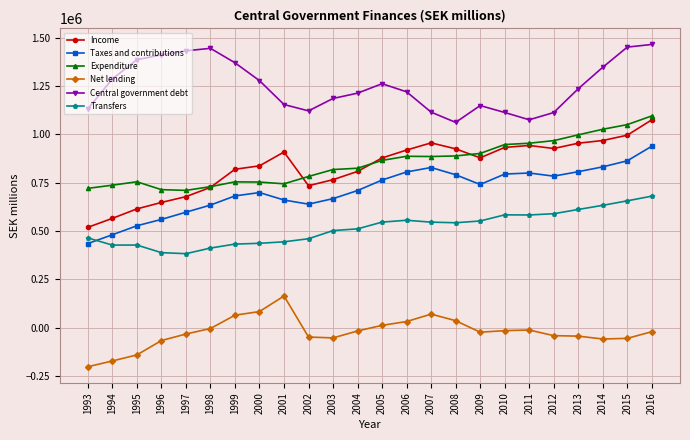

The value of Central government debt at 2004 is 1213200. True or false?

True